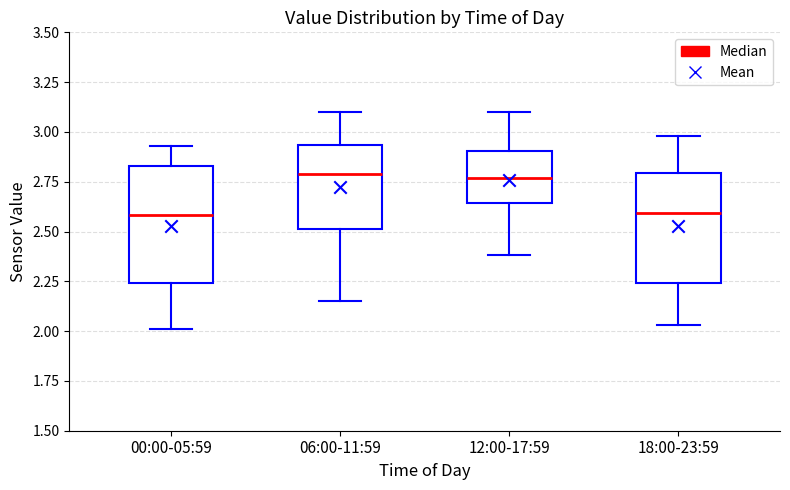

Reading left to right, read every box against the y-axis: the position of its median line, the range the box covers, and the ends of its whiskers. The values are not printed on the chart, so give them approximately, as read against the axis.

00:00-05:59: median 2.60, box 2.25 to 2.85, whiskers 2.00 to 2.95
06:00-11:59: median 2.80, box 2.50 to 2.95, whiskers 2.15 to 3.10
12:00-17:59: median 2.75, box 2.65 to 2.90, whiskers 2.40 to 3.10
18:00-23:59: median 2.60, box 2.25 to 2.80, whiskers 2.05 to 3.00